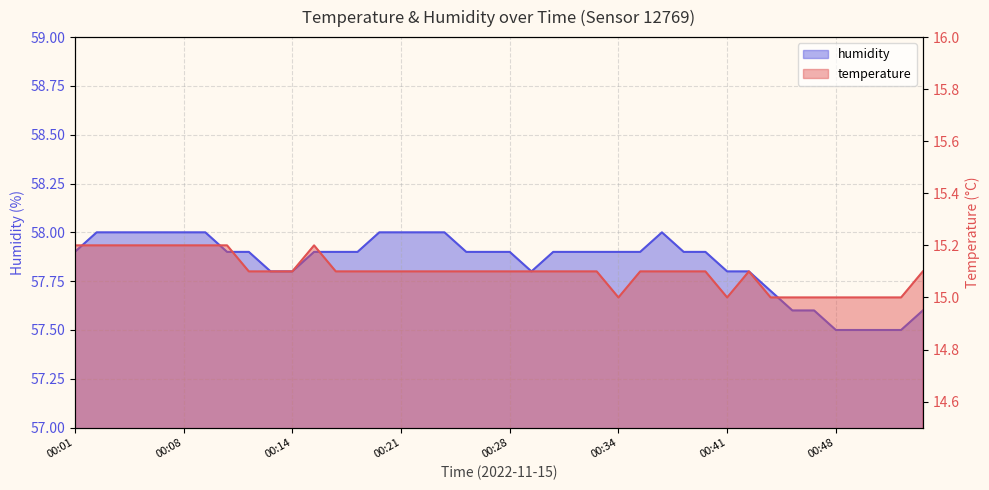

True or false: humidity and temperature cross at least once.

False